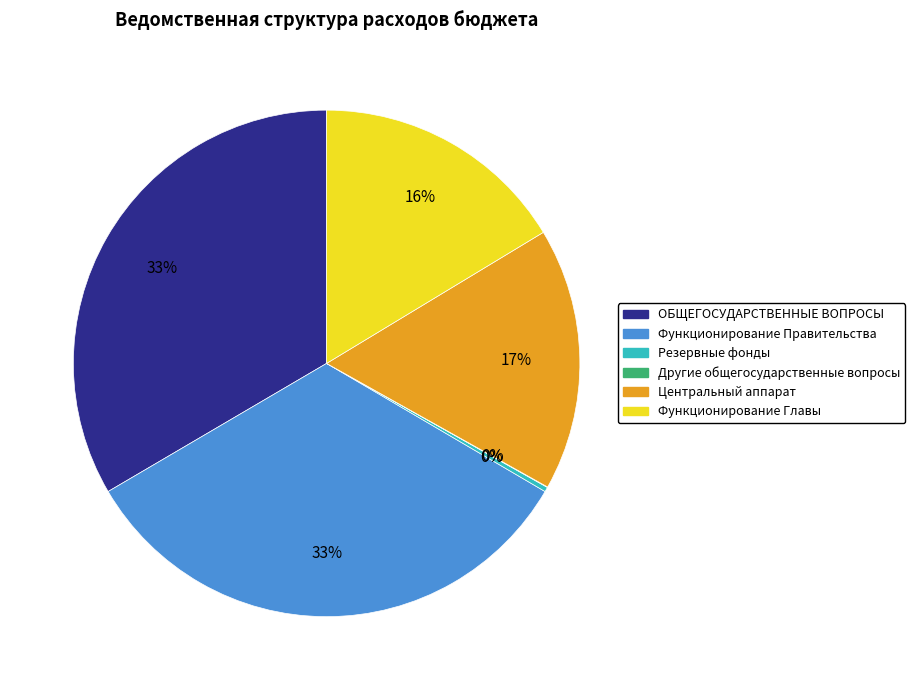

Is the sum of Резервные фонды and Функционирование Главы greater than half?

No